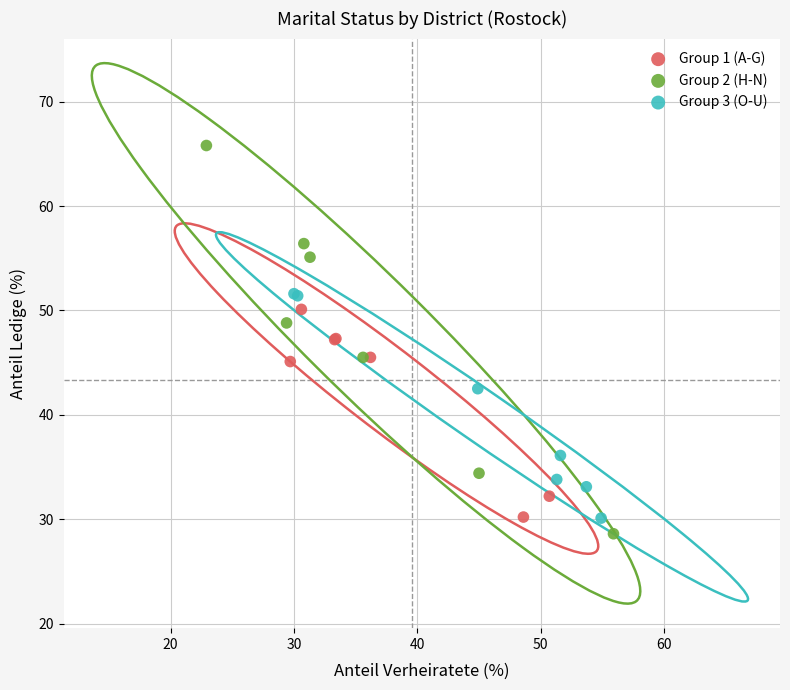

Which series reaches the maximum Y coordinate?

Group 2 (H-N)